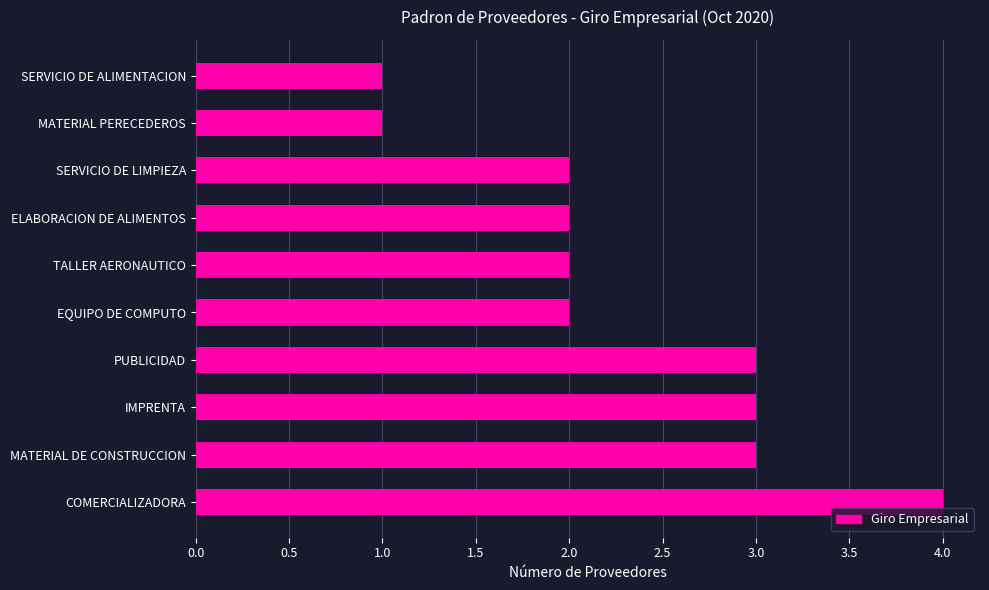

True or false: the data shows 5 at IMPRENTA.

False